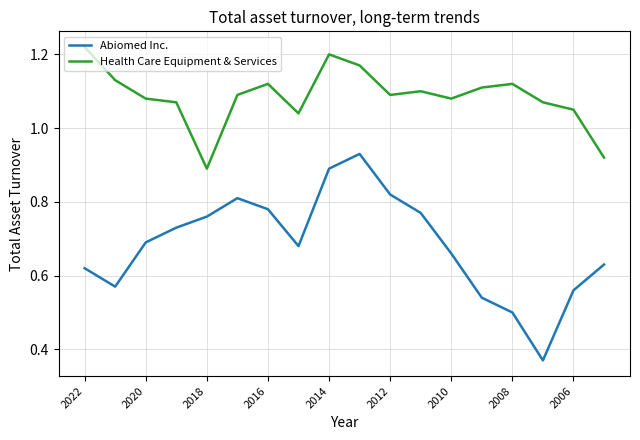

True or false: Health Care Equipment & Services has more than 2 interior local peaks.

True